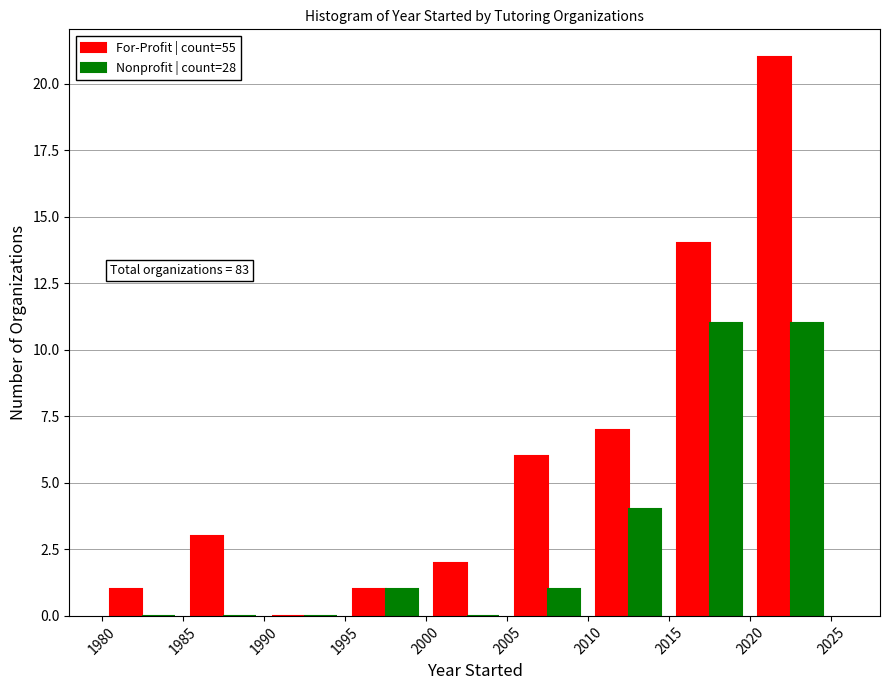

In the For-Profit | count=55 series, which range on the x-axis has the tallest bar?

2020 to 2025